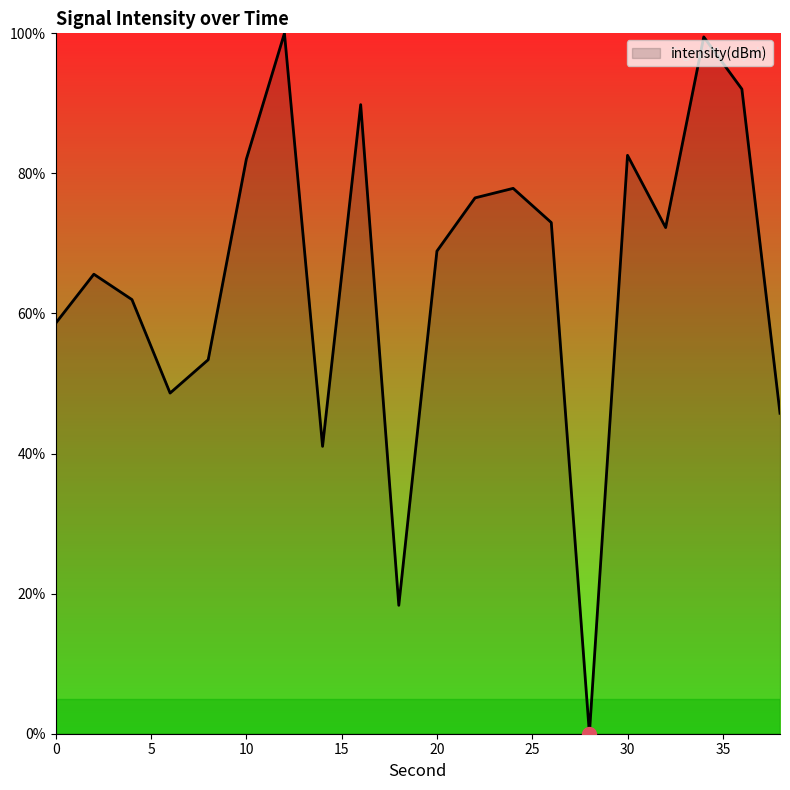

What is the difference between the maximum and minimum values?

100.0